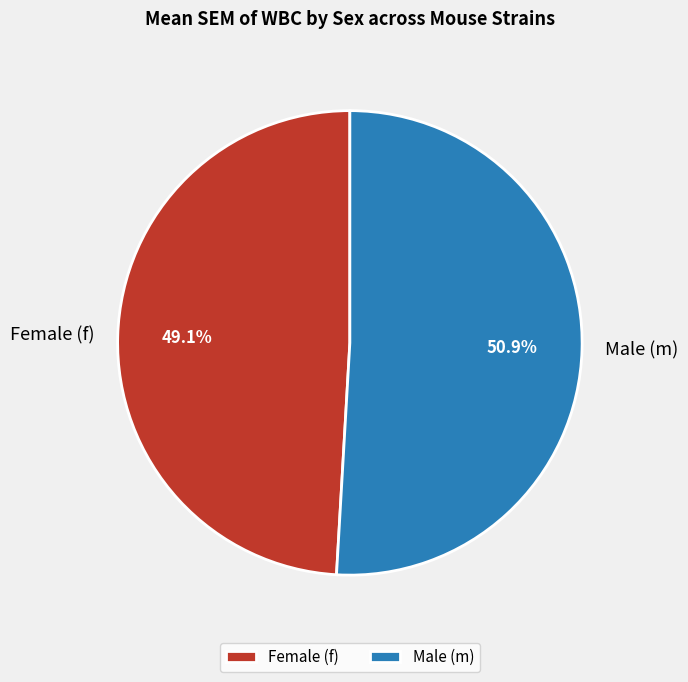

Which slice represents more than half of the pie?

Male (m)